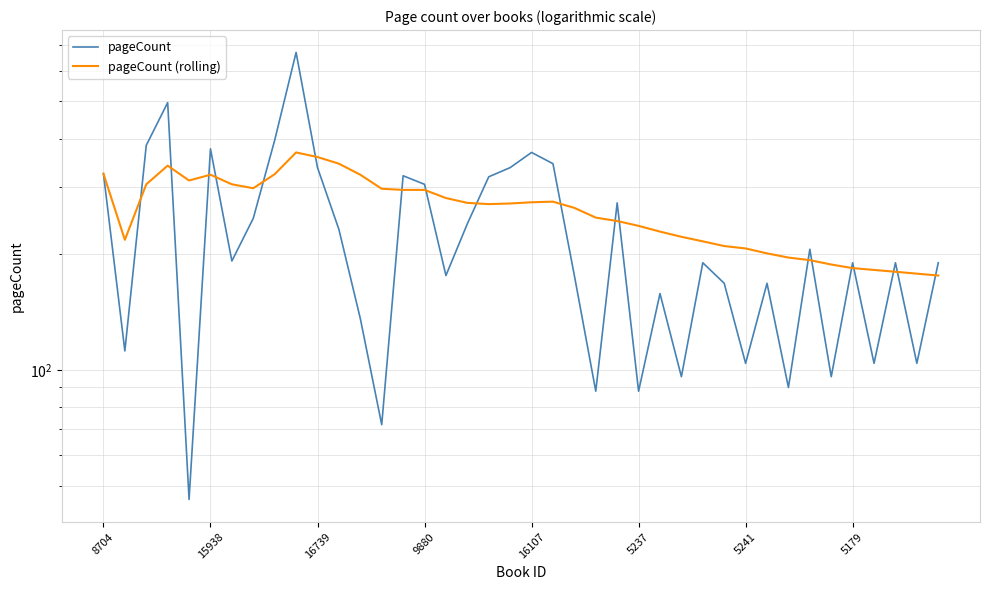

What are all the series names shown in the legend?

pageCount, pageCount (rolling)